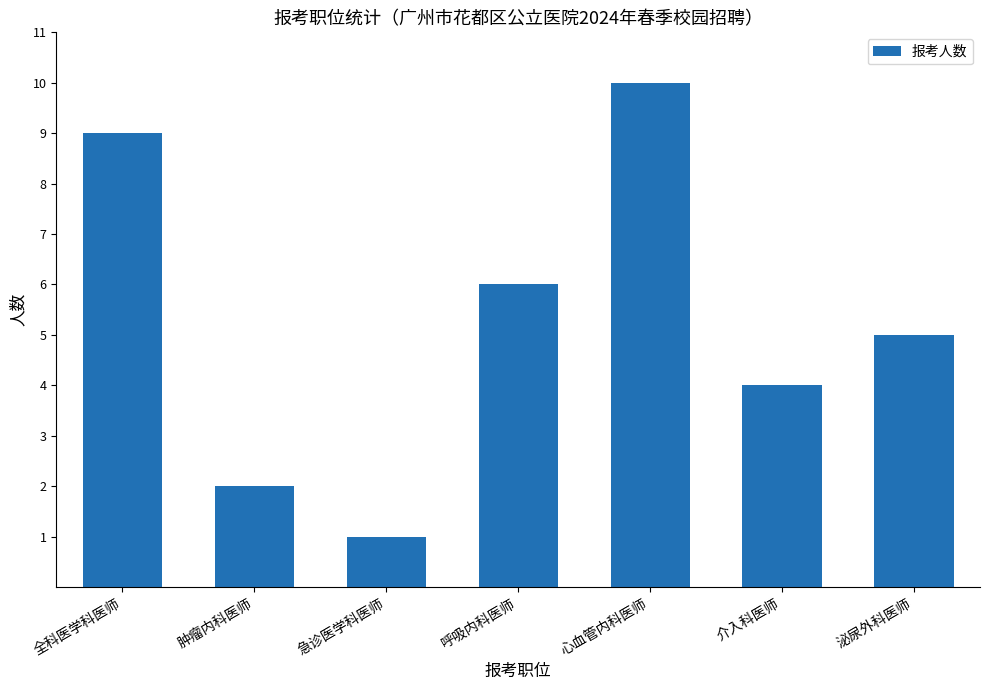

What is the value of the 2nd bar from the left?

2